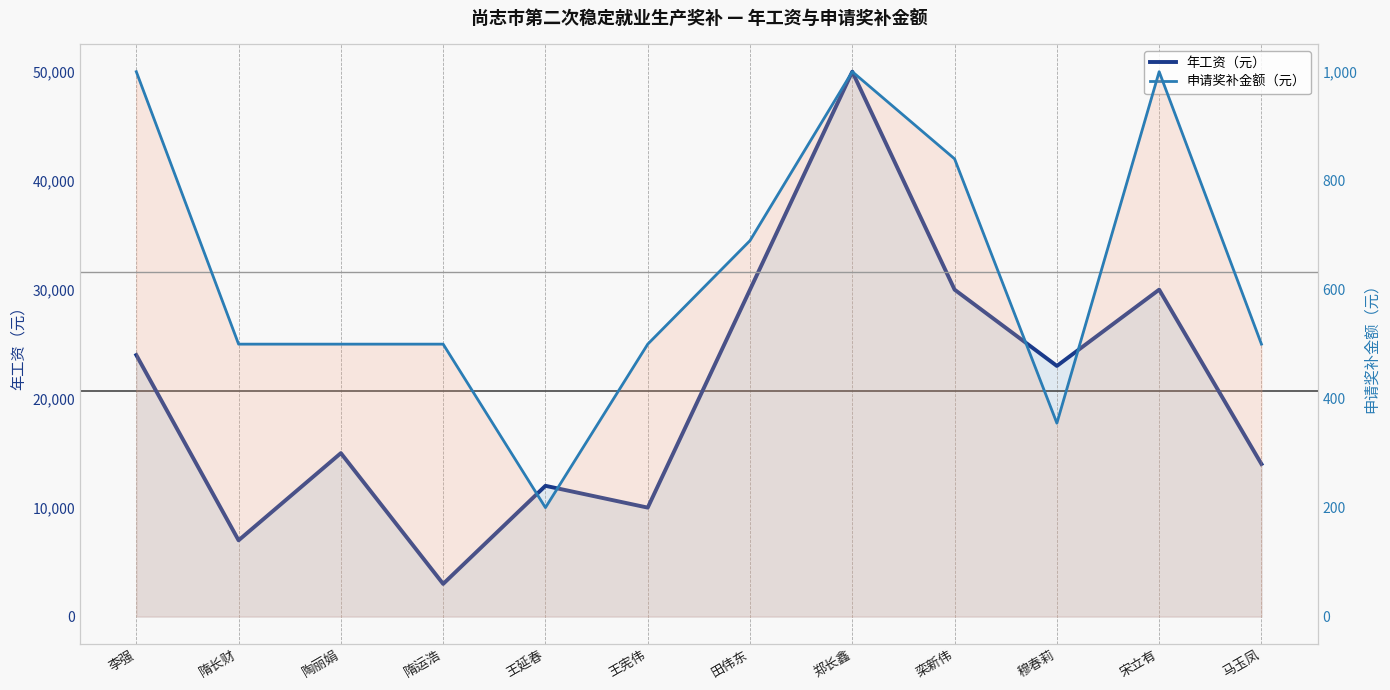

Where does the 申请奖补金额（元） series first go above 500?

李强